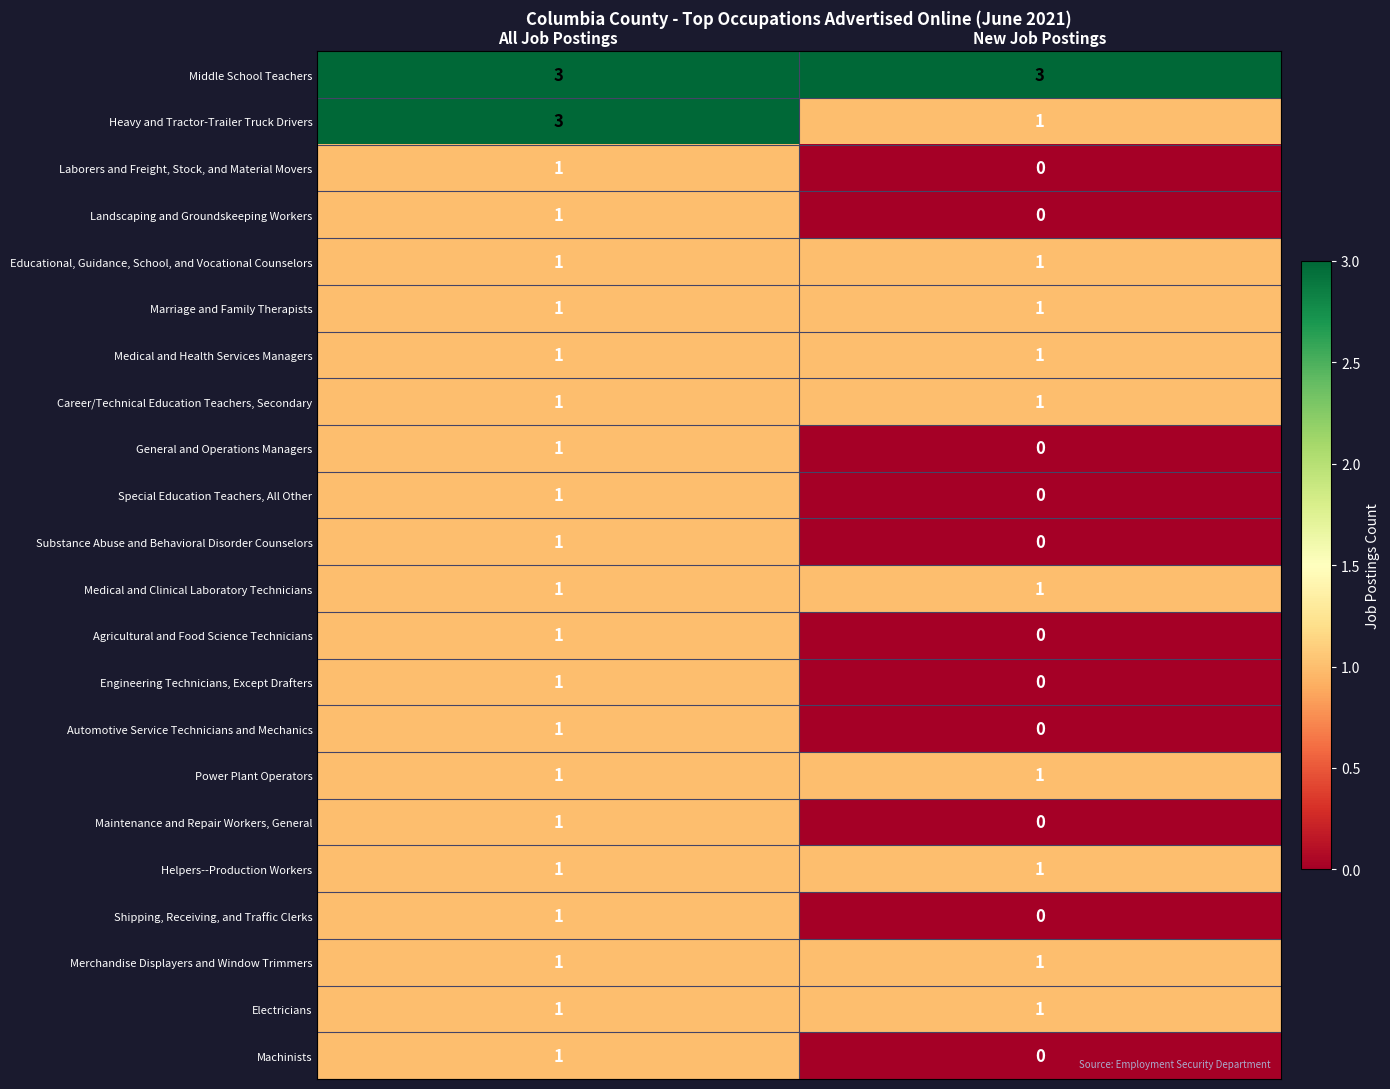

At which category does the chart reach its minimum across all series?

New Job Postings